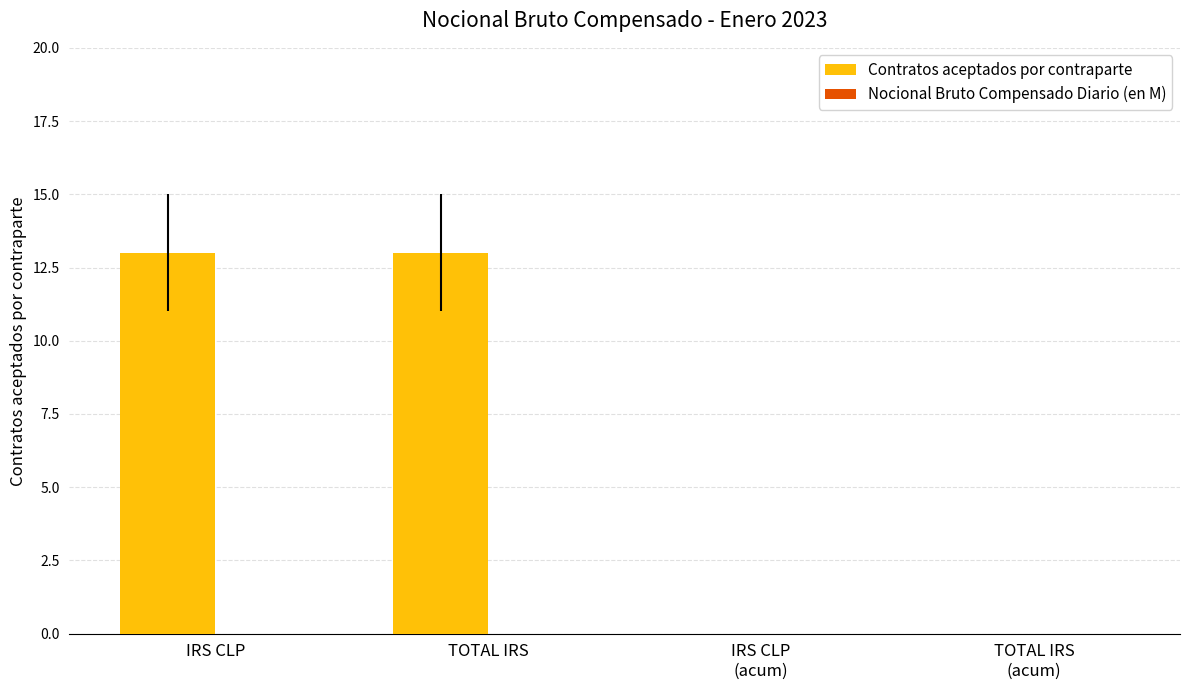

True or false: the data shows 13 at IRS CLP.

True